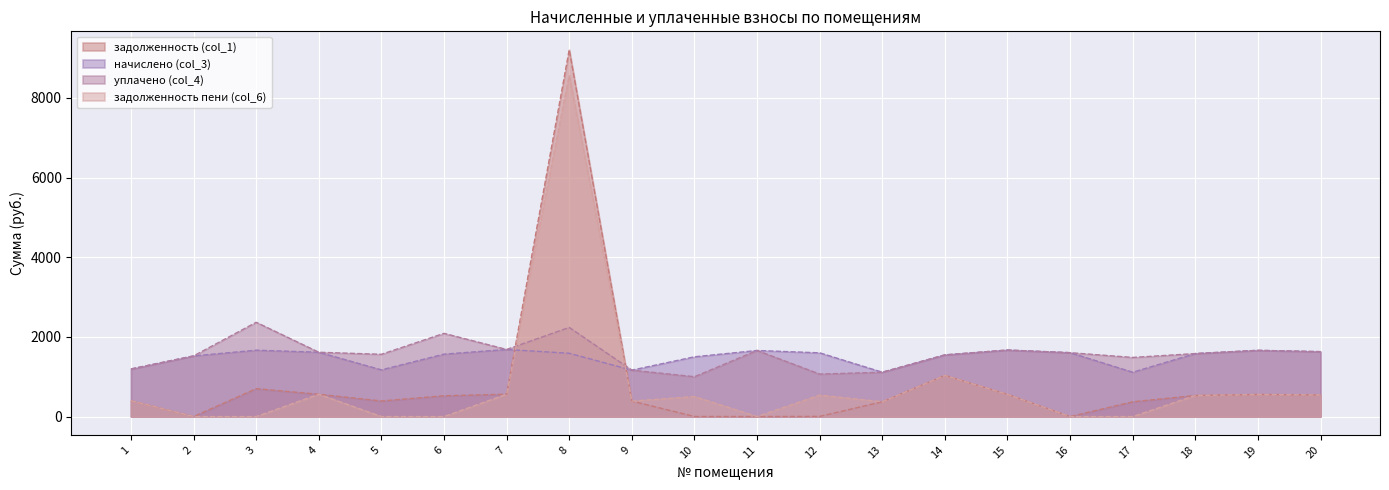

What is the sum of all задолженность пени (col_6) values?

15097.4